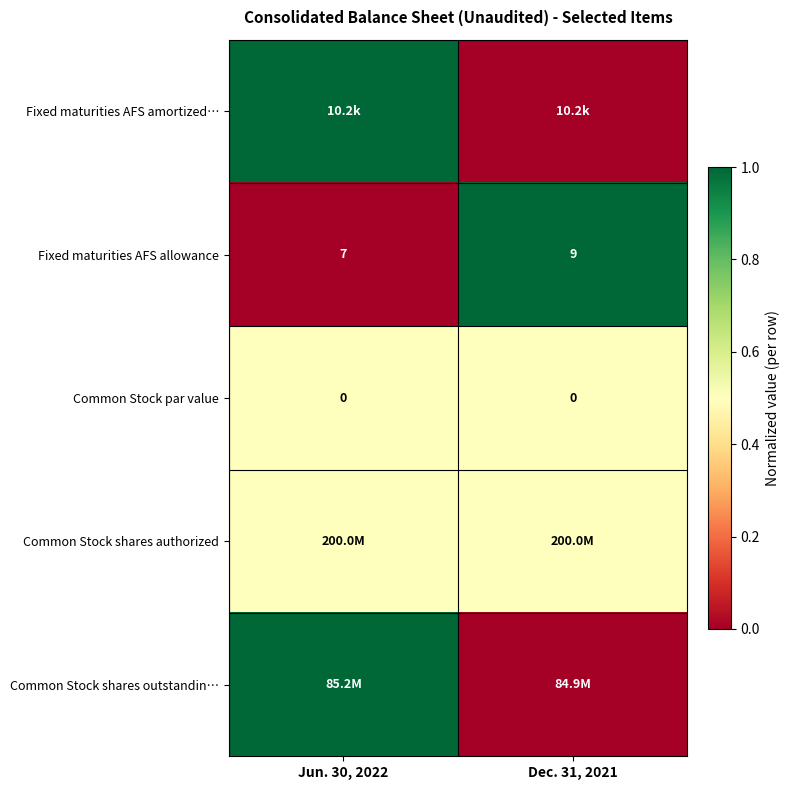

The Fixed maturities AFS allowance series shows 3.4 at Jun. 30, 2022. True or false?

False